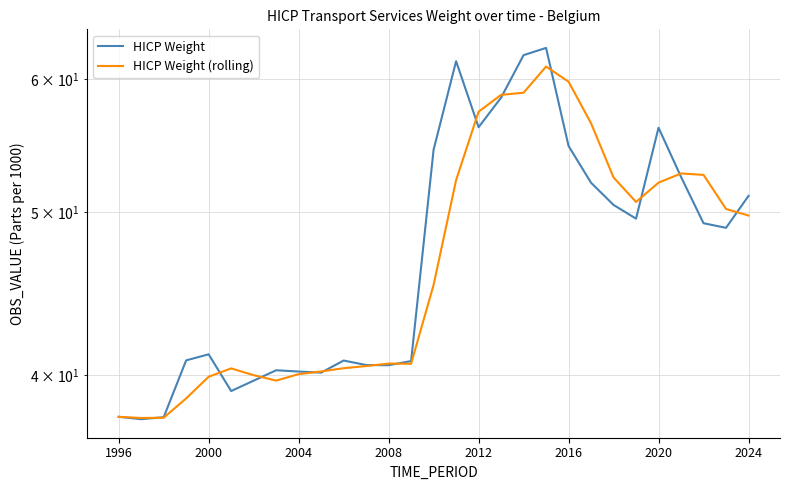

What is the difference between the highest and lowest values at 2024?

1.4